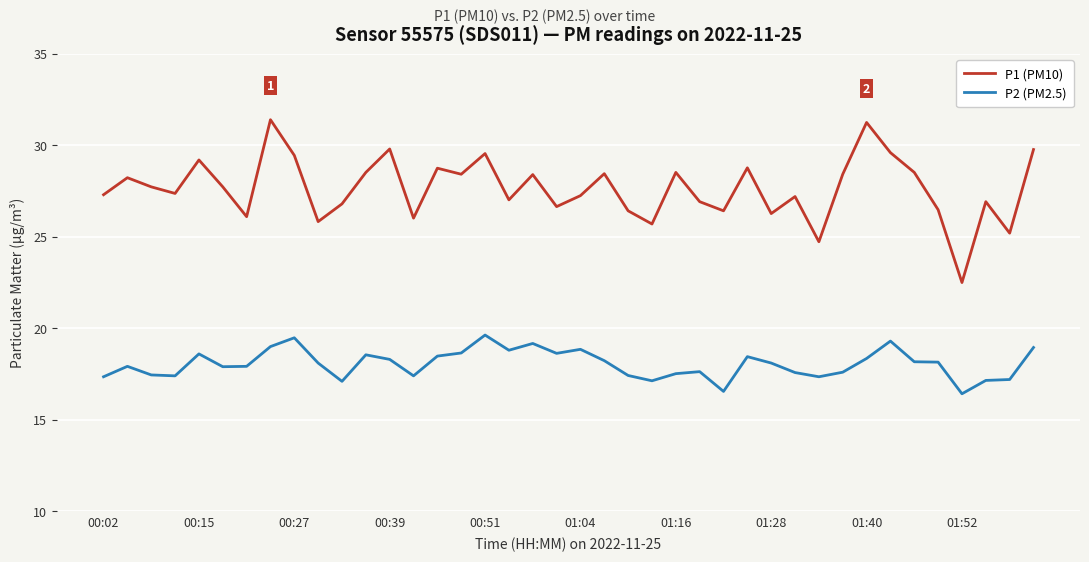

What is the sum of all P2 (PM2.5) values?

721.9